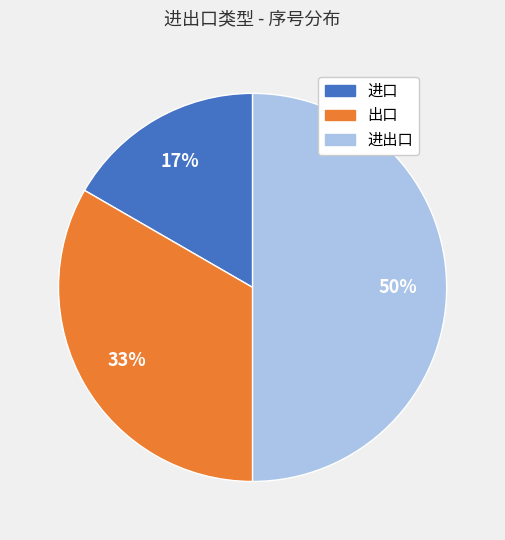

Which category has the biggest portion of the pie?

进出口